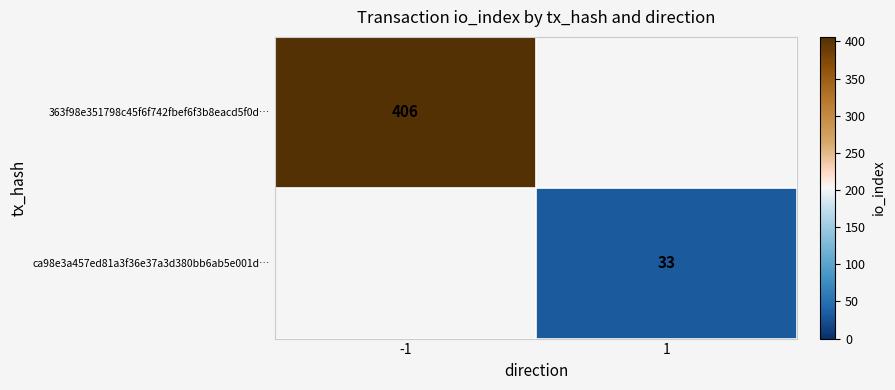

Is it true that ca98e3a457ed81a3f36e37a3d380bb6ab5e001d… equals 33 at 1?

True